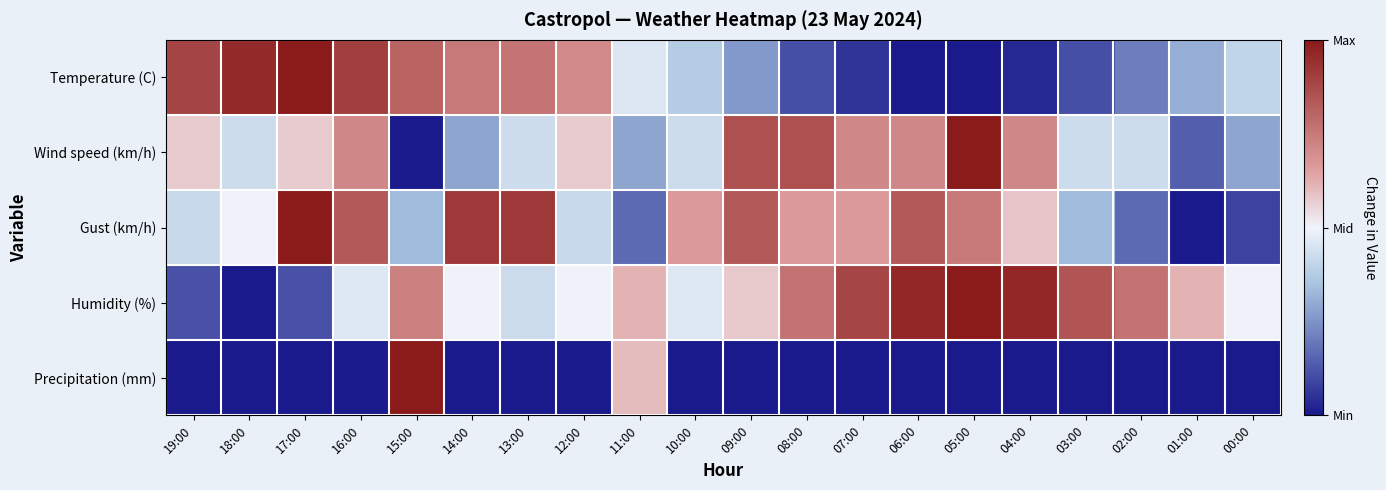

What is the difference between the highest and lowest values at 13:00?

1.8